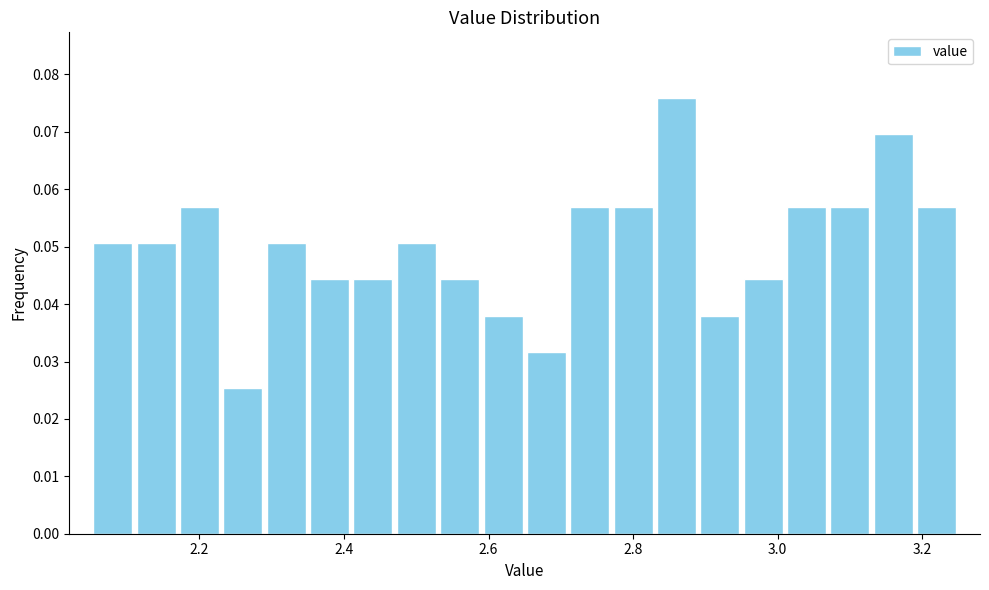

Around what value on the x-axis is the tallest bar? Give the approximate position of its centre, as read against the axis.

2.86